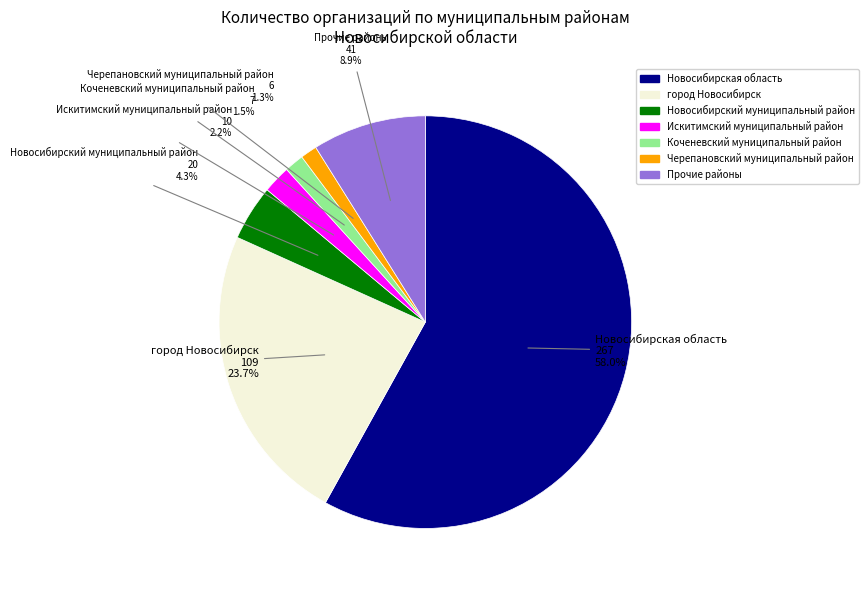

Is there a majority slice in this chart?

Yes